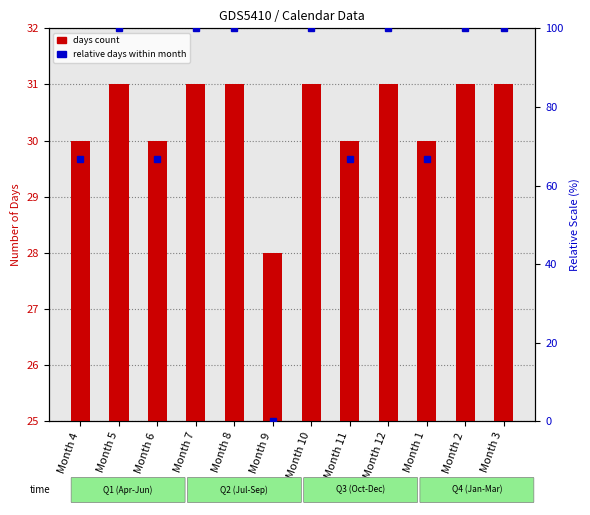

Does the chart contain any negative values?

No